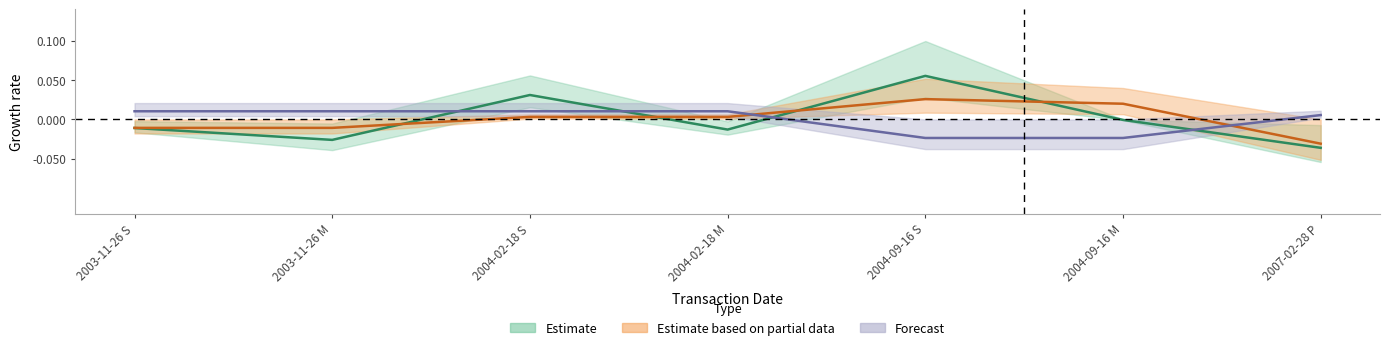

Between 2004-09-16 S and 2004-02-18 S, which is larger?

2004-09-16 S